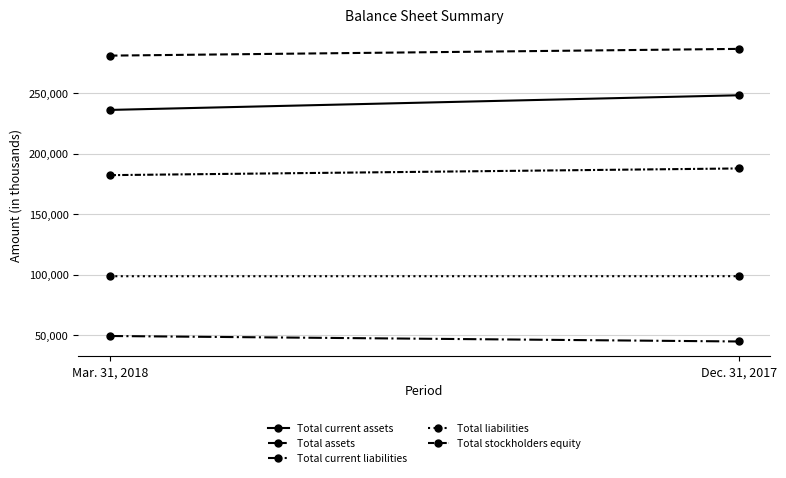

Reading left to right, extract all data points from this chart.

Total current assets: Mar. 31, 2018=236276	Dec. 31, 2017=248397
Total assets: Mar. 31, 2018=281168	Dec. 31, 2017=286741
Total current liabilities: Mar. 31, 2018=49390	Dec. 31, 2017=44859
Total liabilities: Mar. 31, 2018=98803	Dec. 31, 2017=98841
Total stockholders equity: Mar. 31, 2018=182365	Dec. 31, 2017=187900